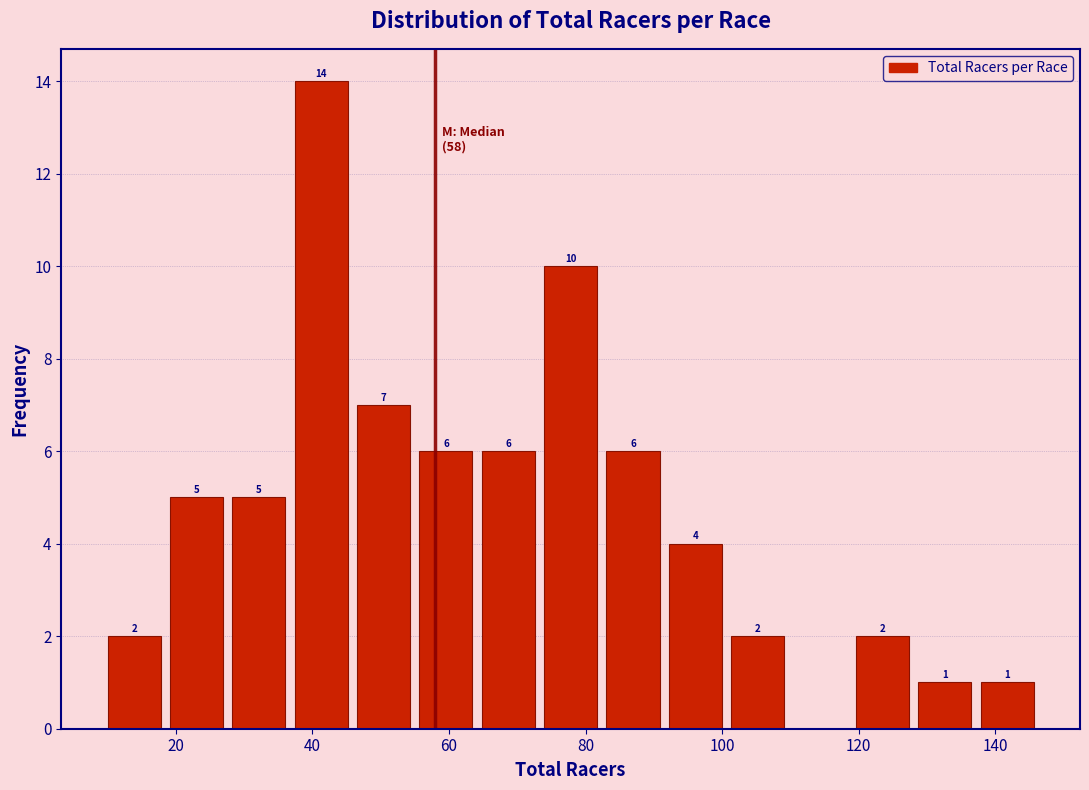

Which range on the x-axis has the tallest bar?

38 to 46